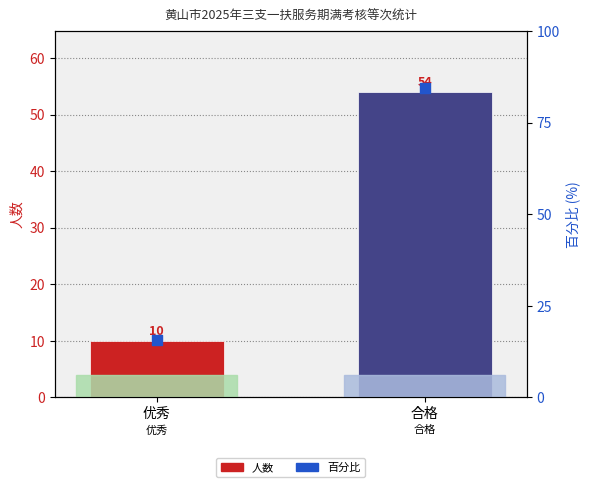

At how many categories does at least one series exceed 31?

1